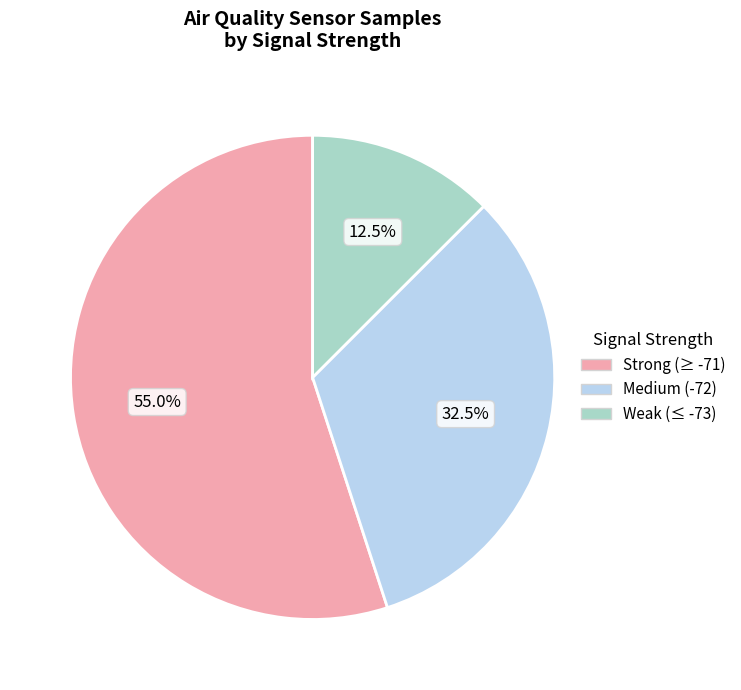

Is there a majority slice in this chart?

Yes